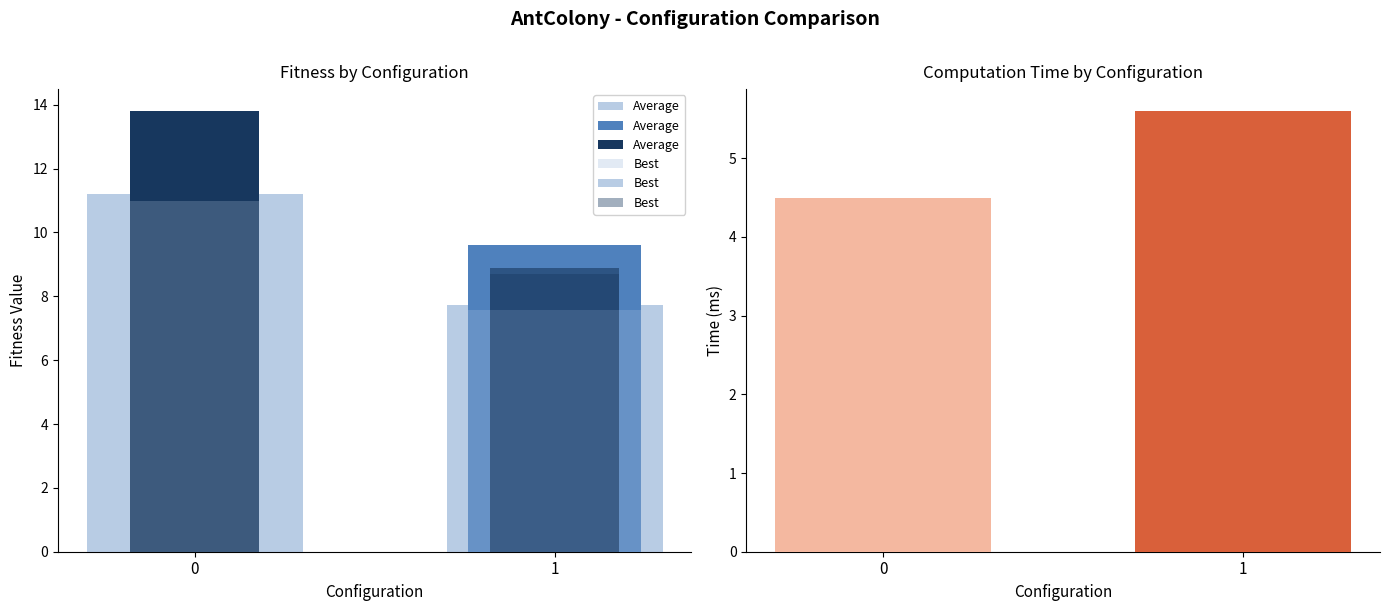

How many data points does each series have?

2